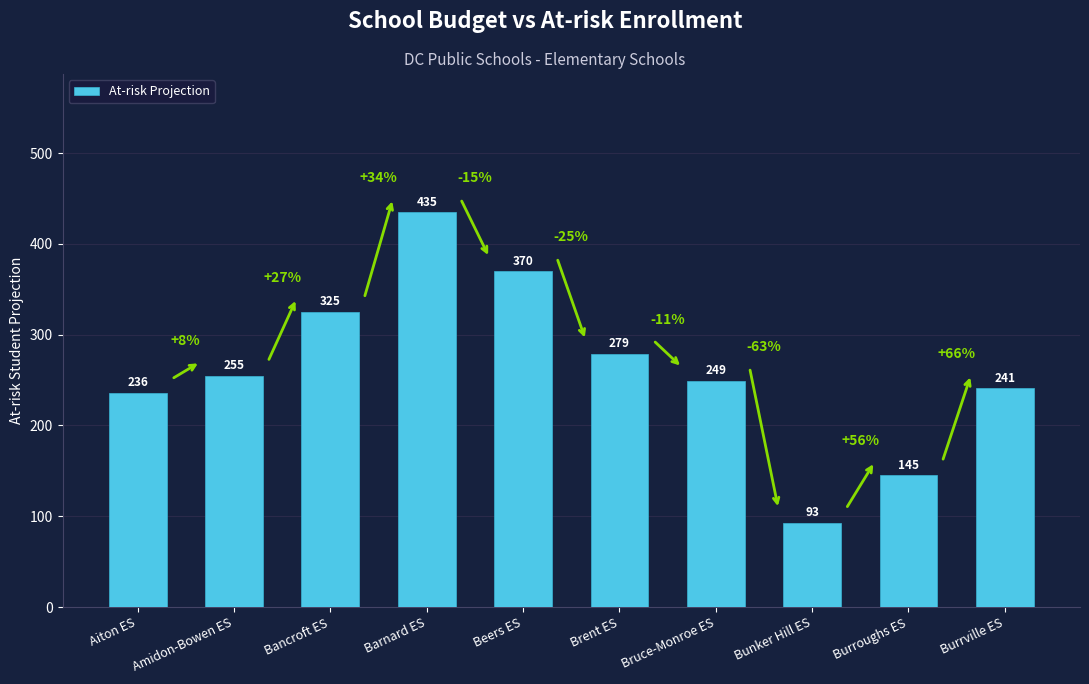

True or false: the data shows 249 at Bruce-Monroe ES.

True